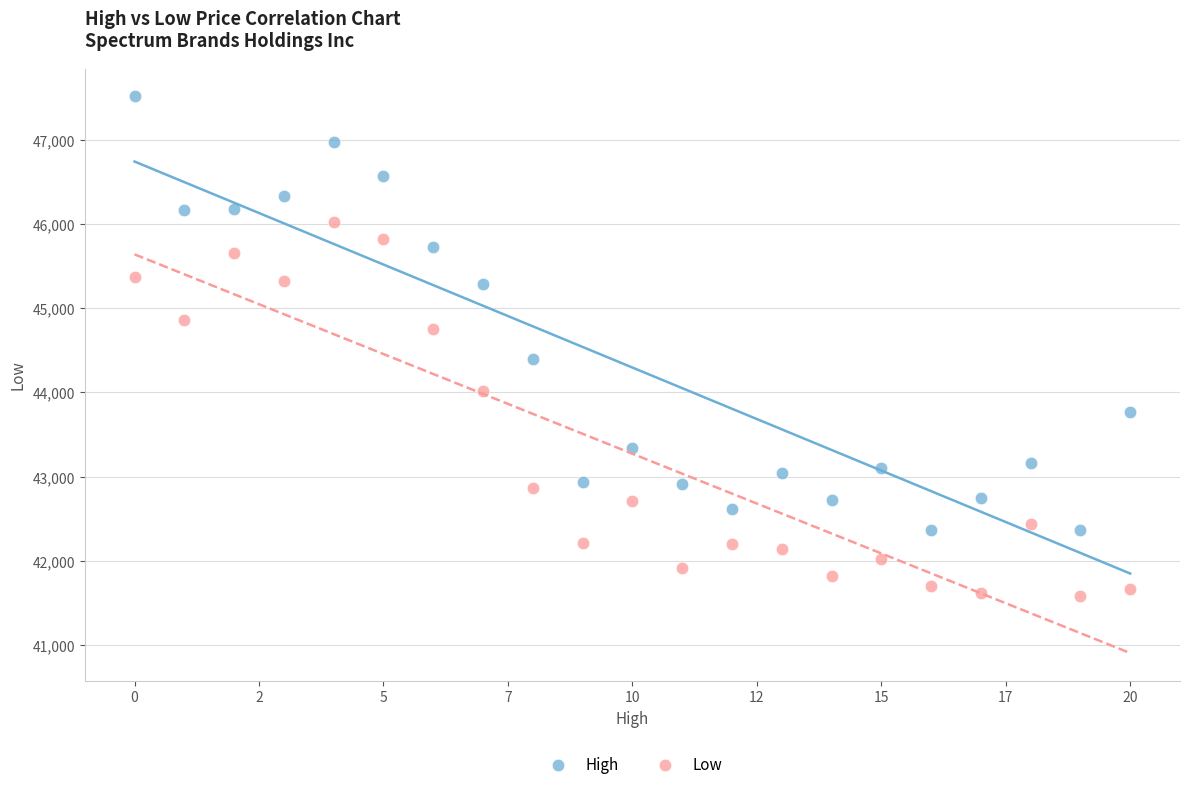

Which series contains the highest Y value?

High